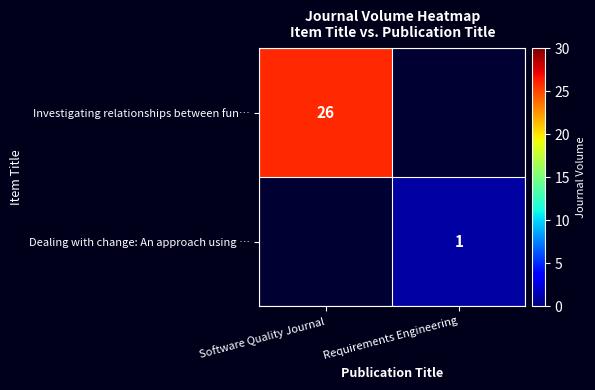

The value of Investigating relationships between fun… at Software Quality Journal is 10. True or false?

False